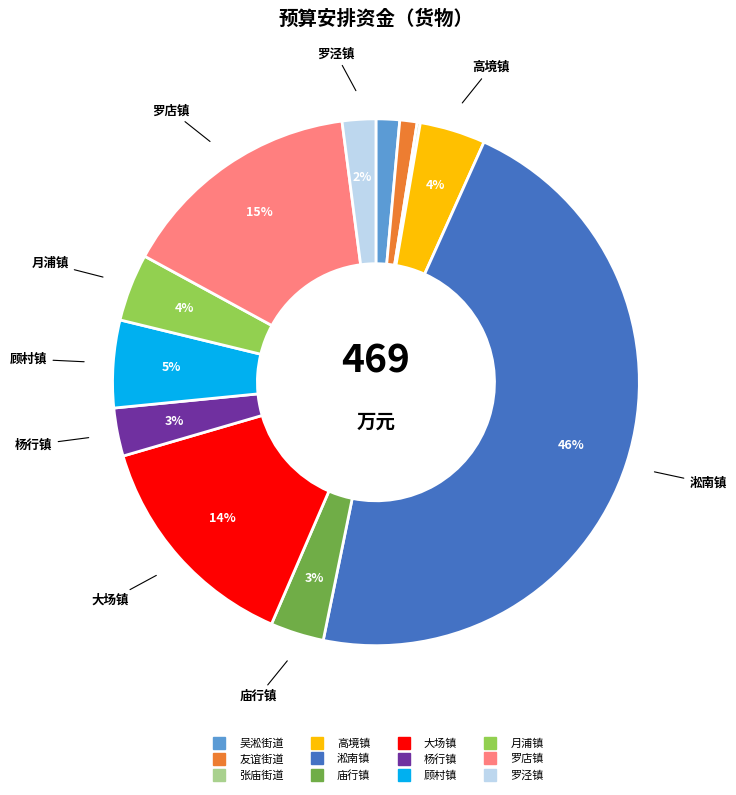

To the nearest percent, what percentage of the pie is 友谊街道?

1%